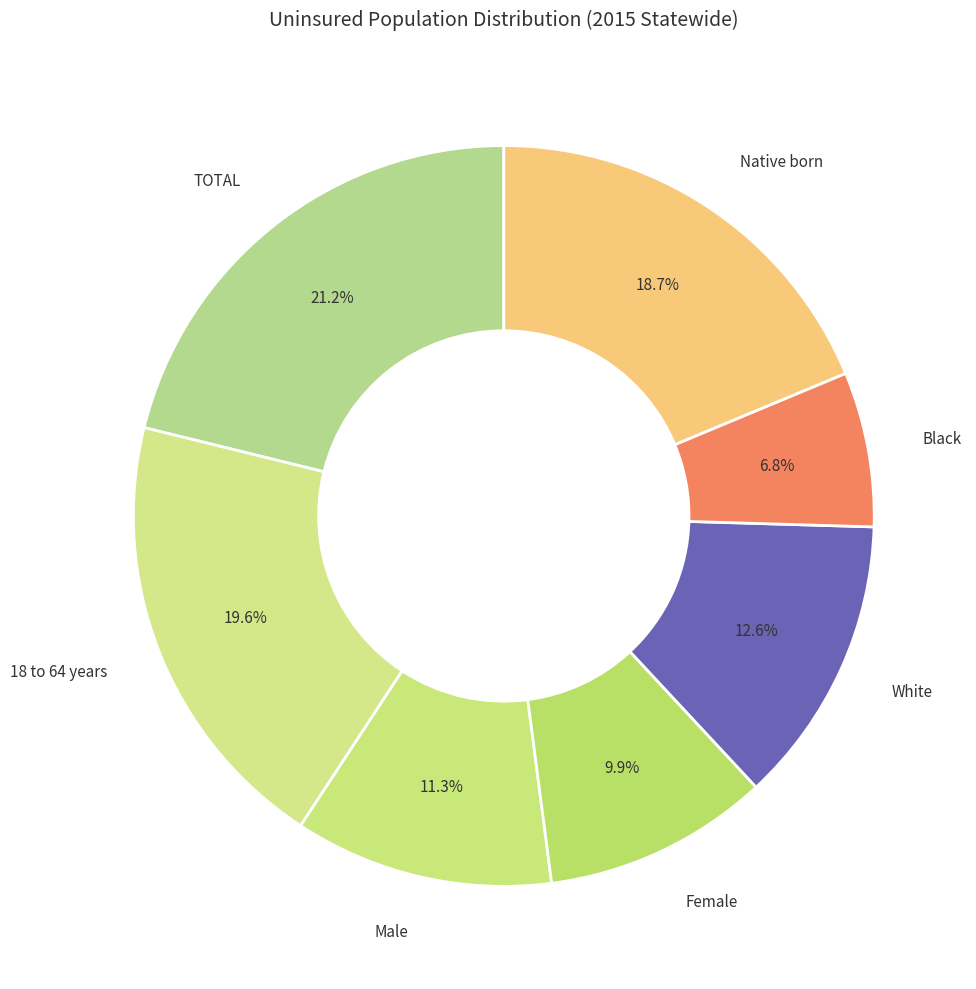

Does any single category account for the majority?

No